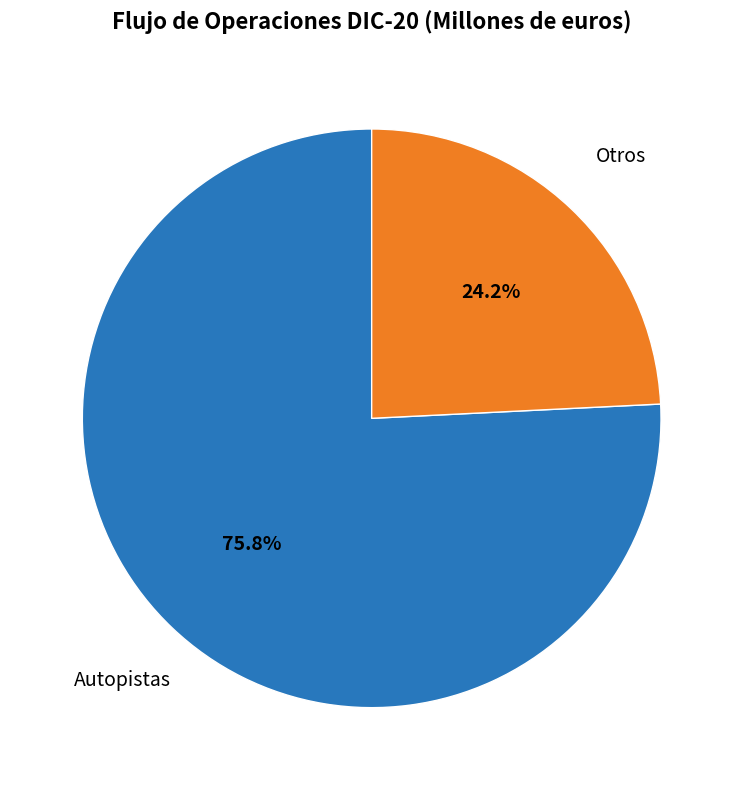

What is the smallest slice in the pie chart?

Otros